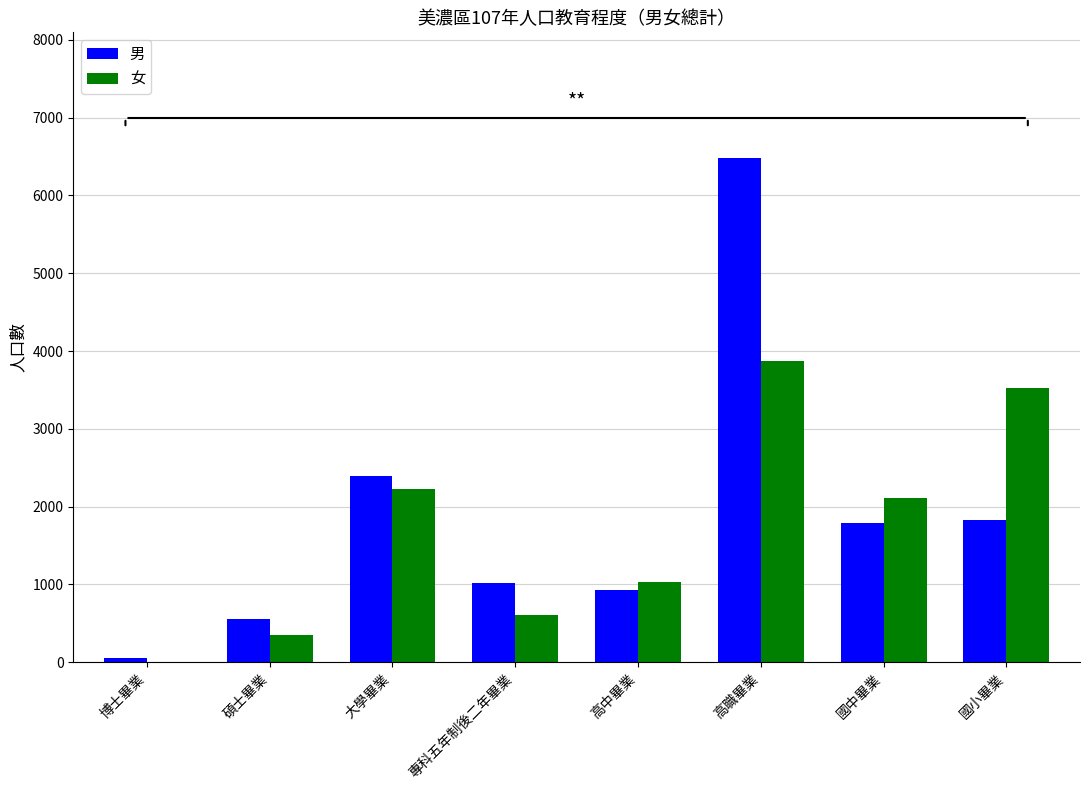

What is the sum of all 女 values?

13735